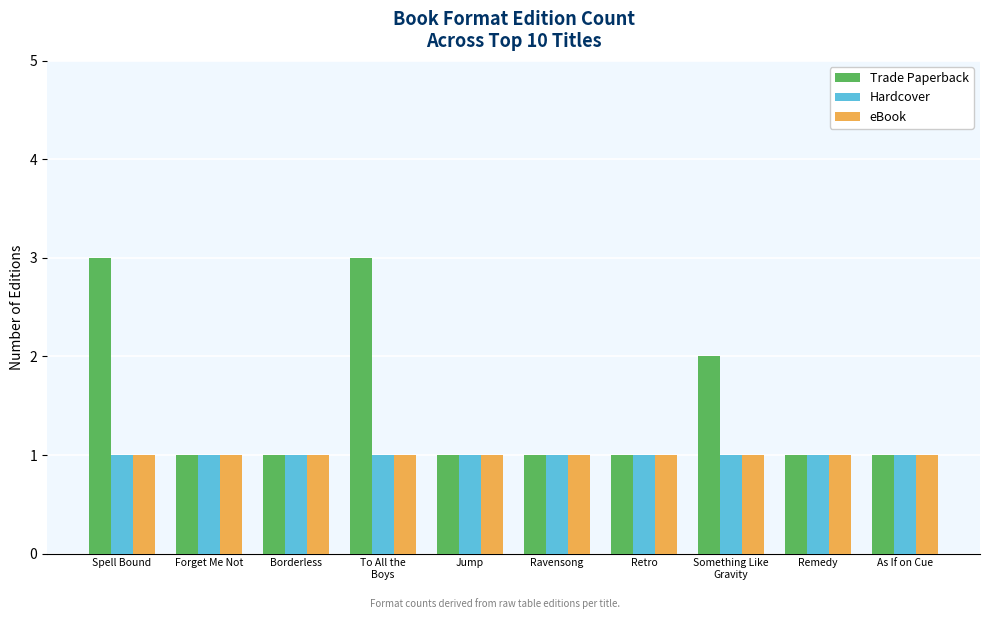

How many bars are there in total?

30